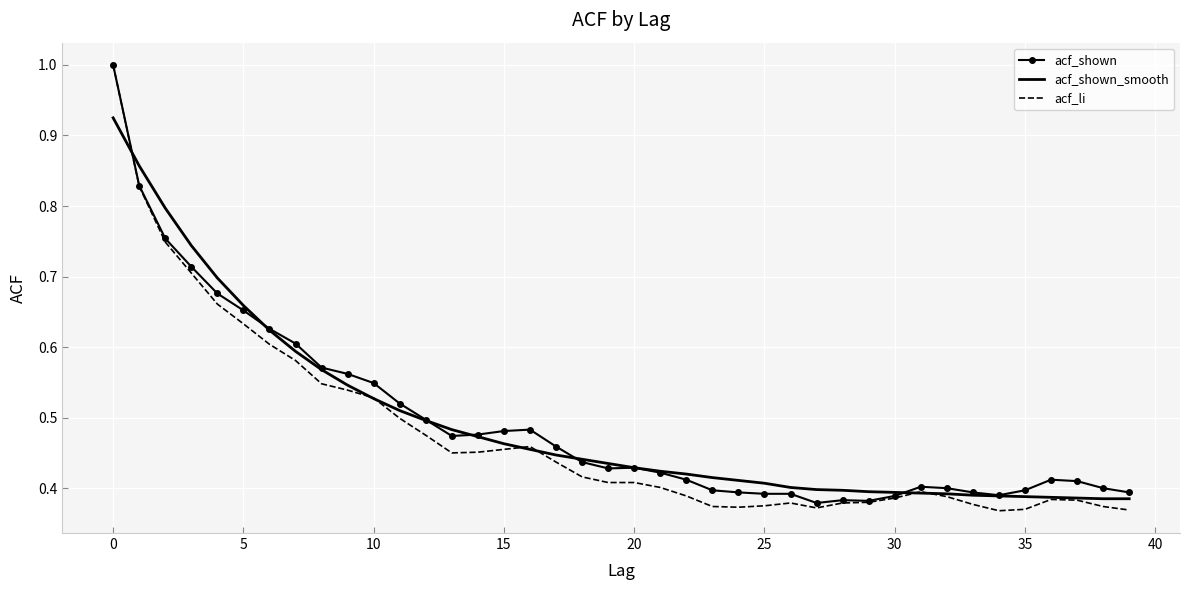

Which series has the largest range (max minus min)?

acf_li